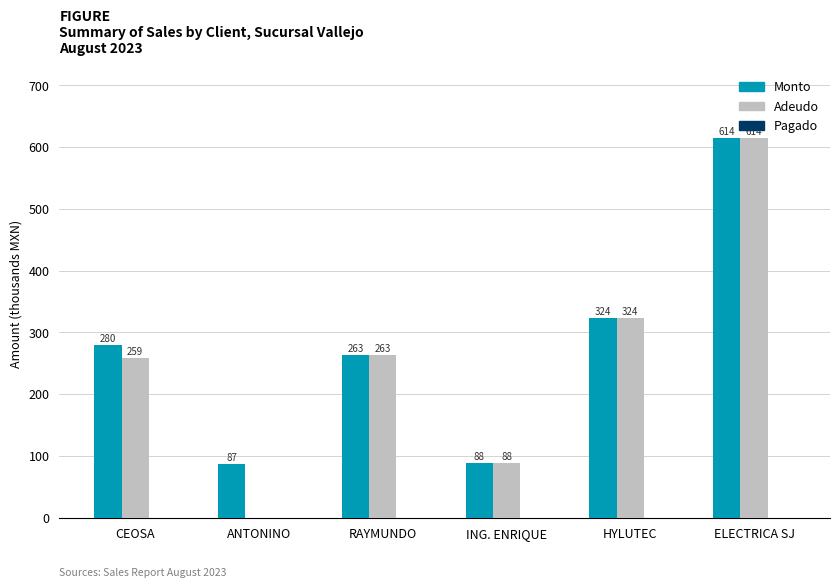

The Adeudo series shows 263.0 at RAYMUNDO. True or false?

True